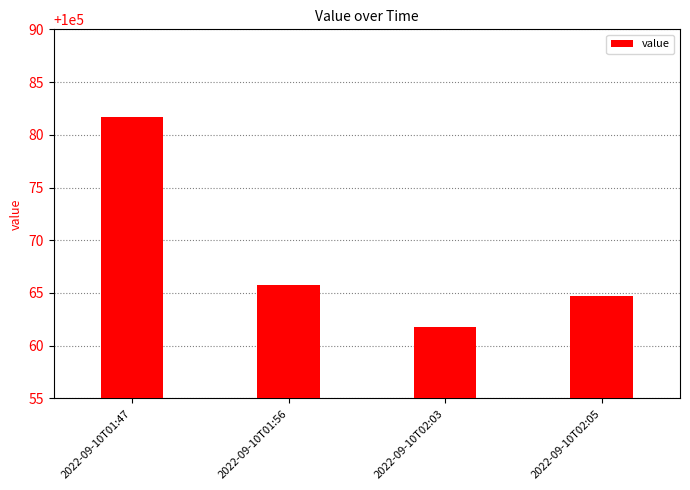

What is the label of the 1st bar from the right?

2022-09-10T02:05